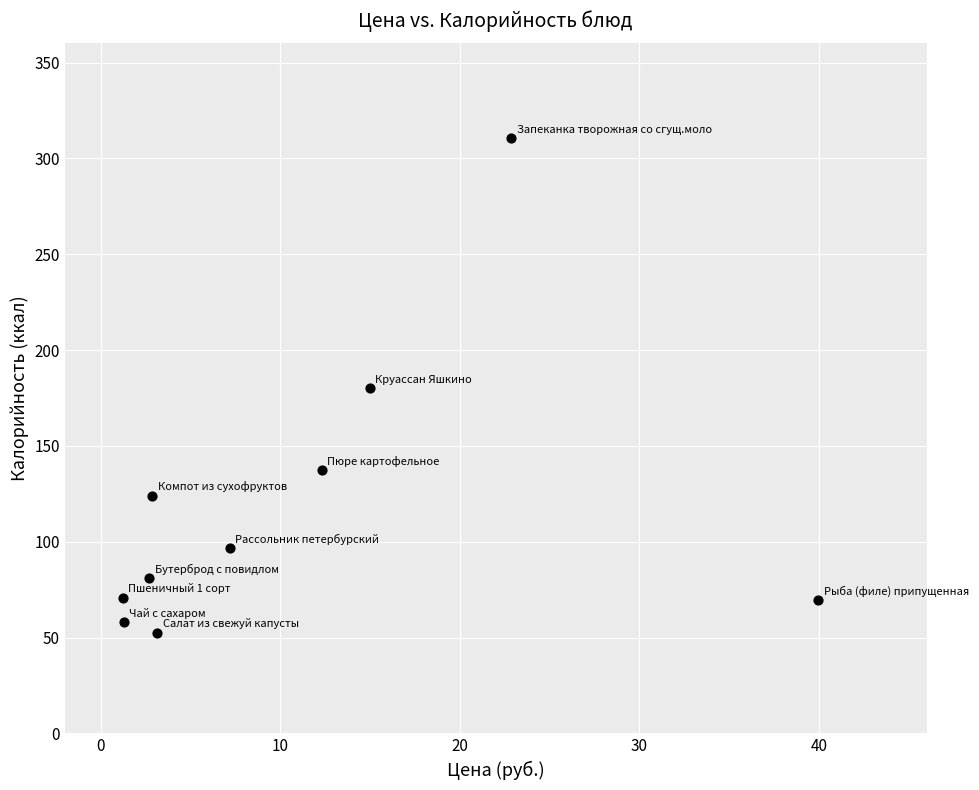

What is the average X value?

10.9